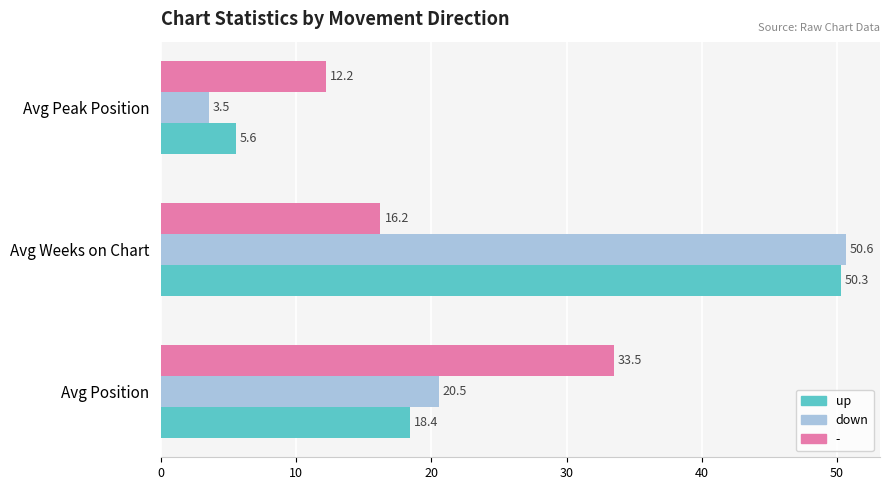

Which series changed the most between Avg Position and Avg Weeks on Chart?

up